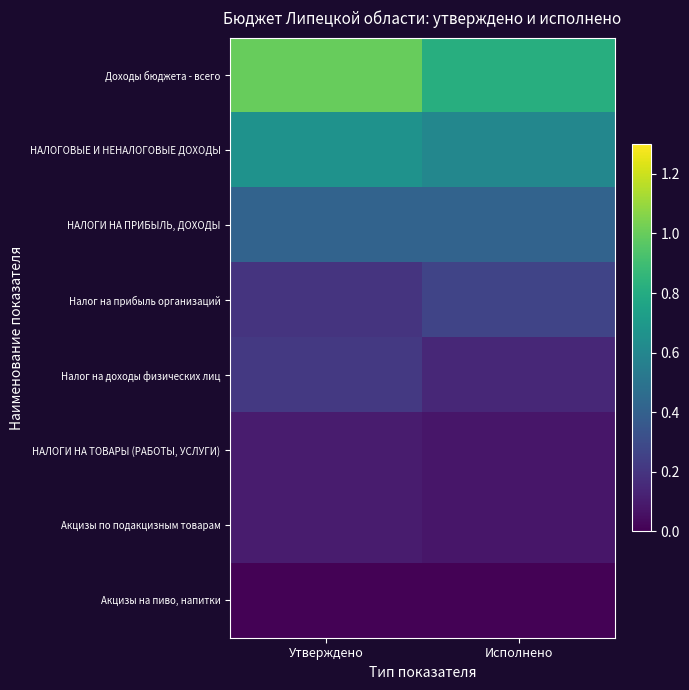

Between Исполнено and Утверждено, which is larger?

Утверждено